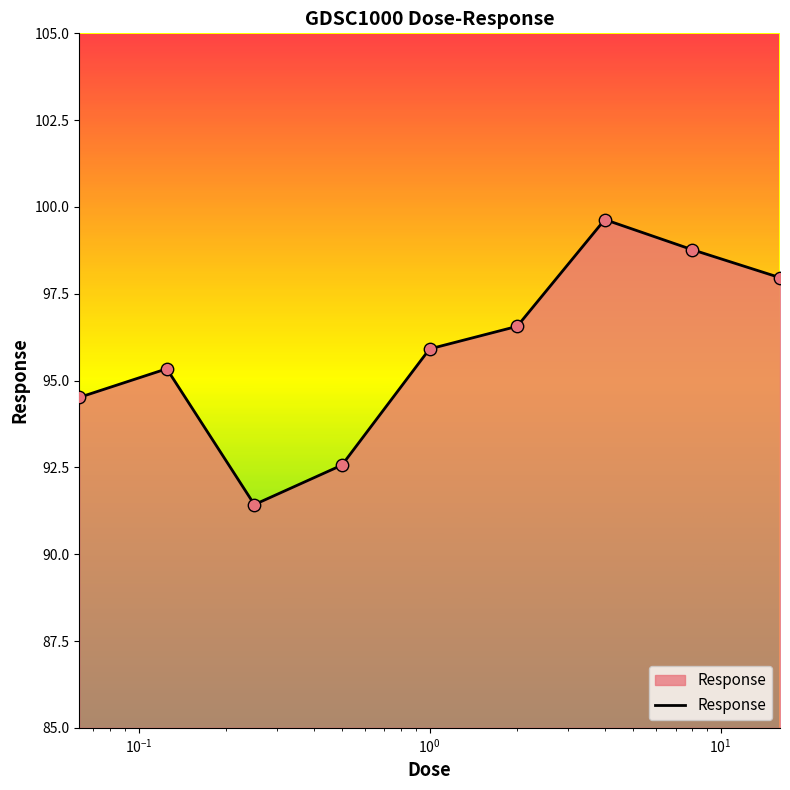

What is the difference between the maximum and minimum values?

8.2